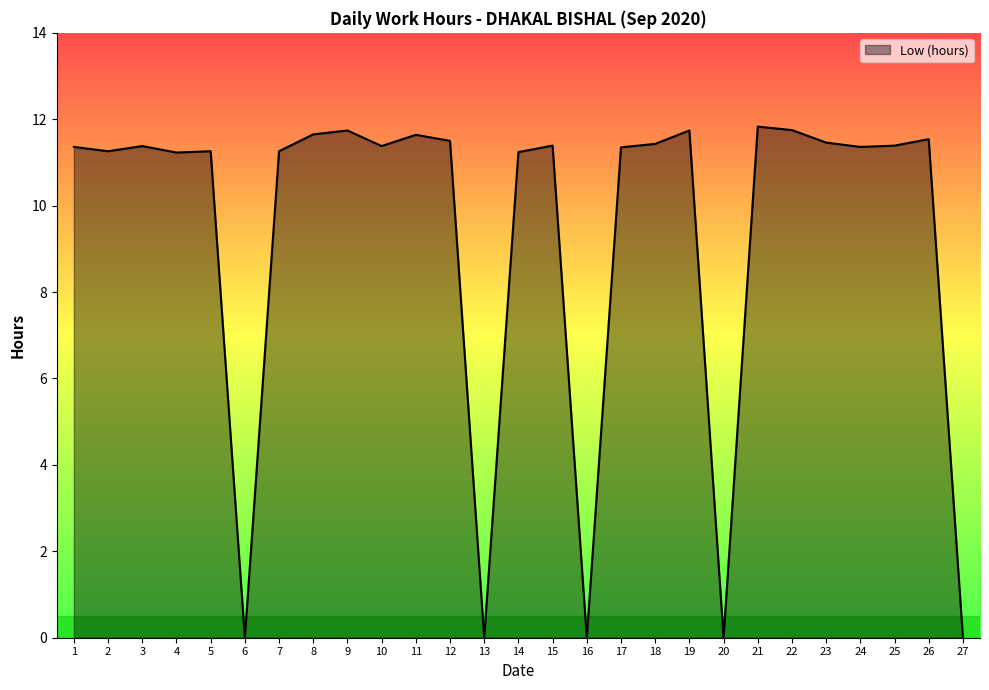

What is the maximum value shown in the chart?

11.8